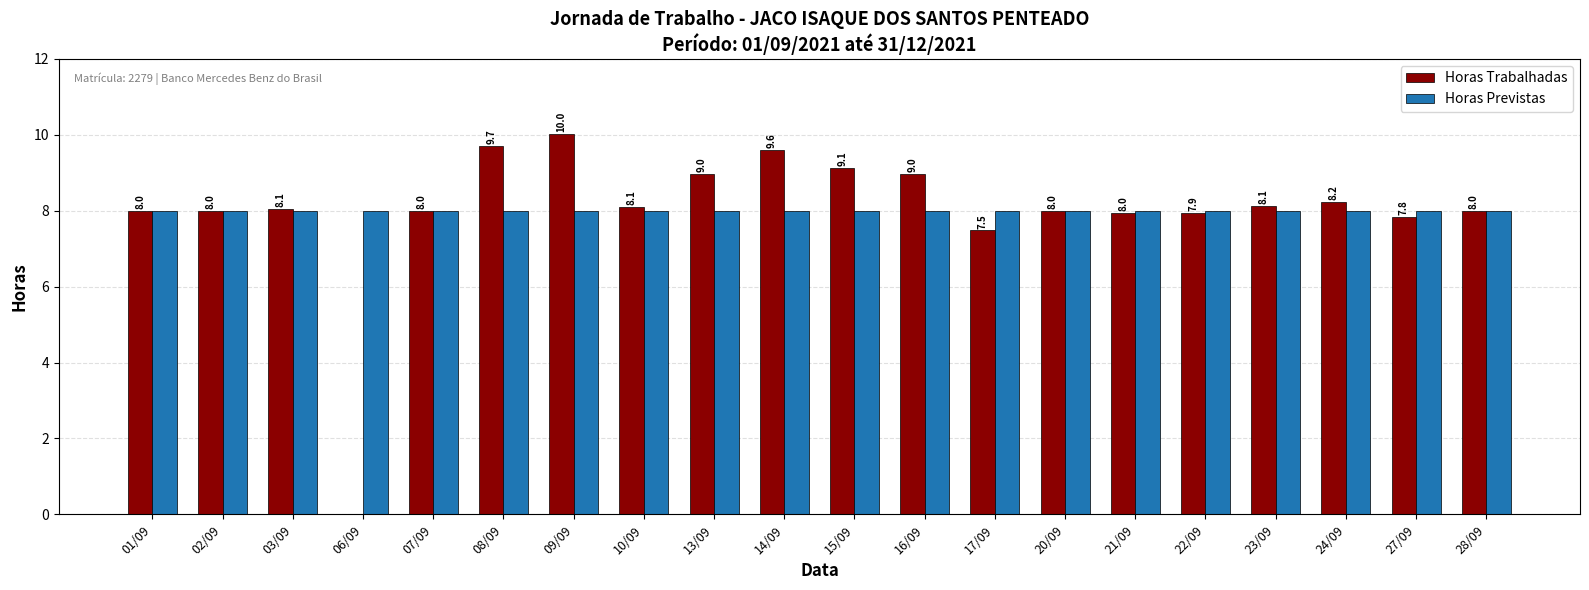

What are all the series names shown in the legend?

Horas Trabalhadas, Horas Previstas